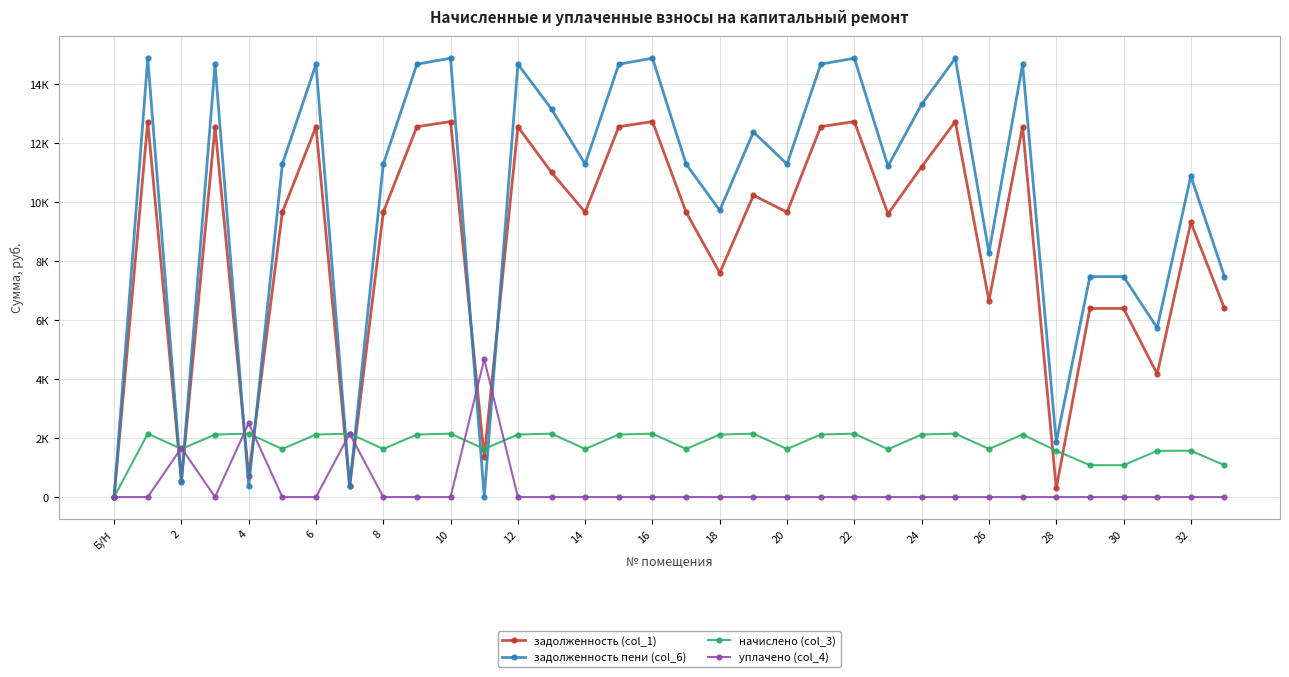

Rank the series by their average value, from lowest to highest.

уплачено (col_4), начислено (col_3), задолженность (col_1), задолженность пени (col_6)